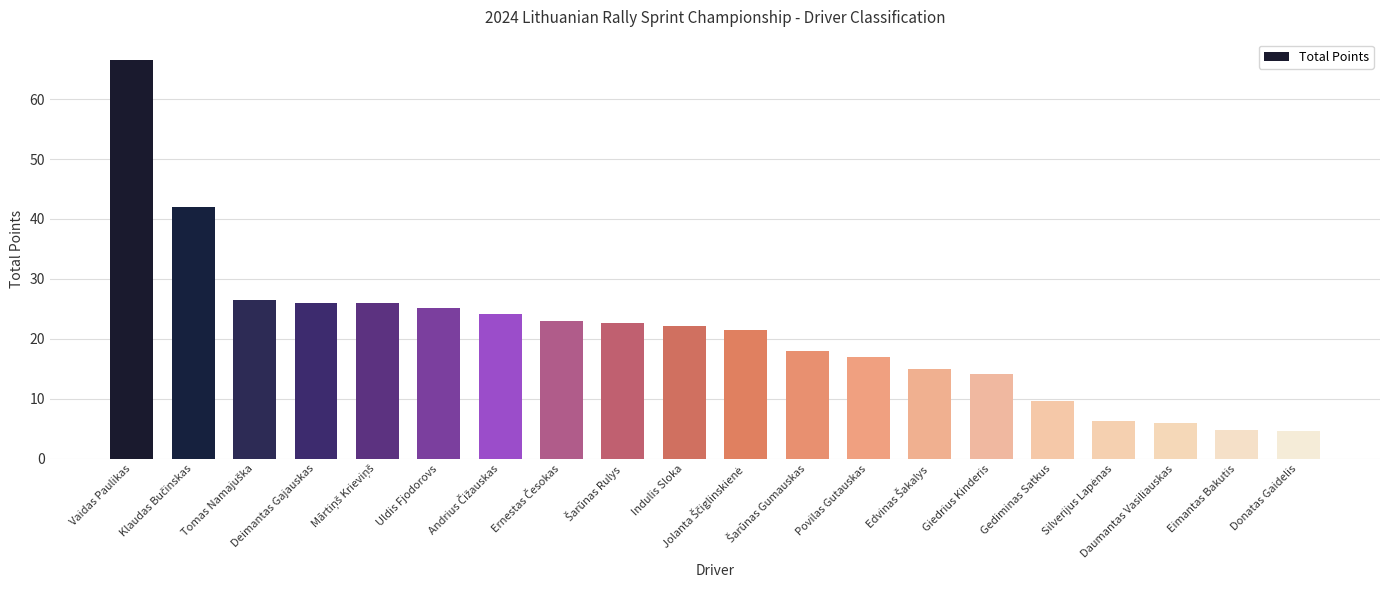

What is the difference between the maximum and second lowest values?

61.8